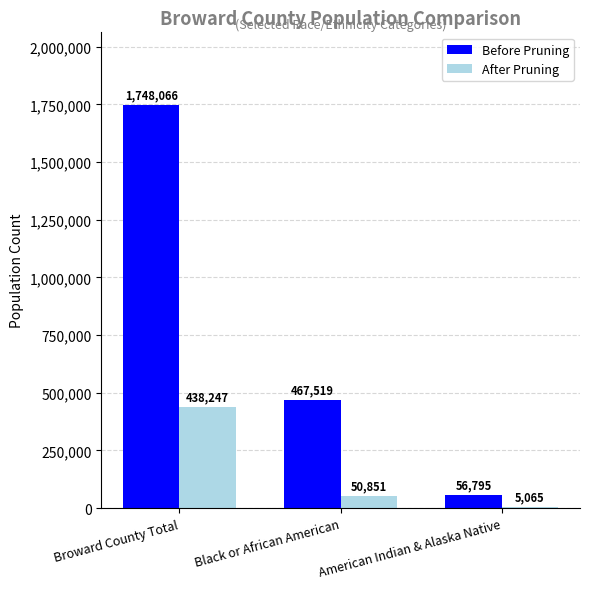

Between Broward County Total and Black or African American, which series saw the biggest shift?

Before Pruning